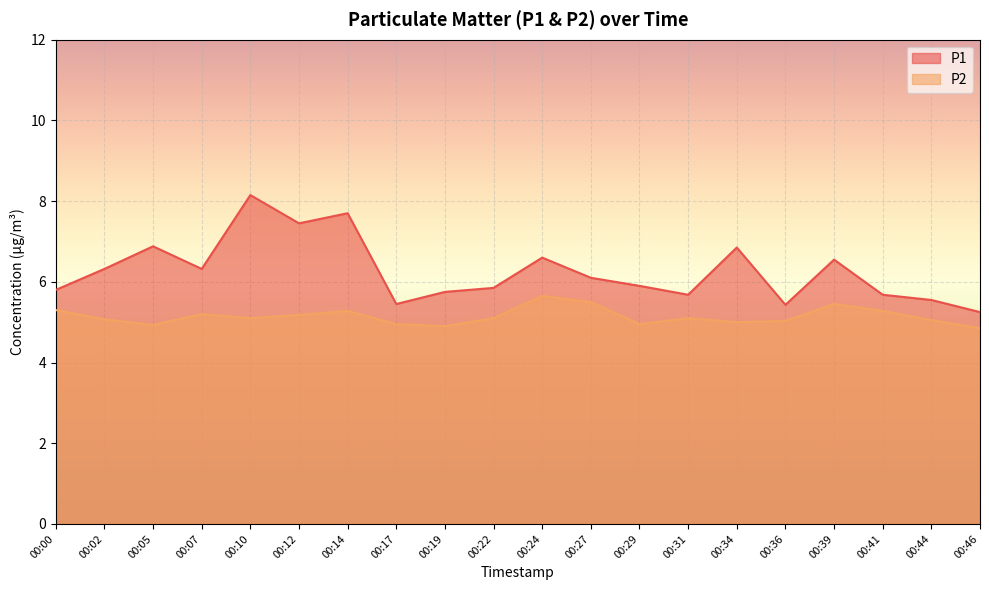

What is the total value across all series at 00:05?

11.8